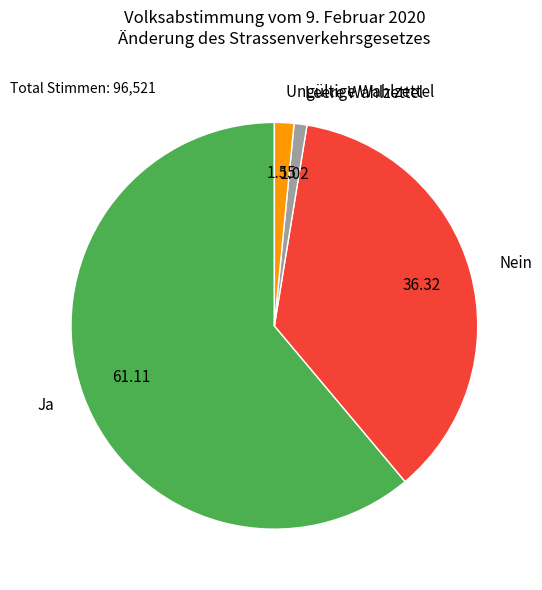

Is there any slice that represents more than half of the pie?

Yes